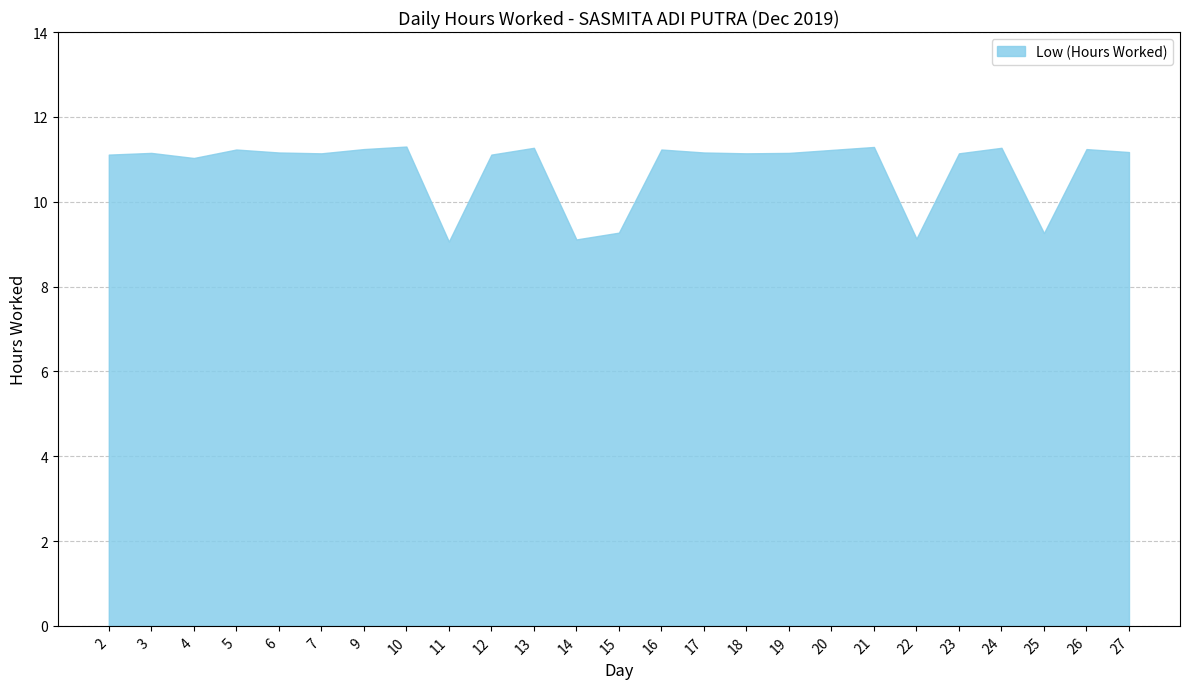

Which label corresponds to the smallest value in the chart?

11